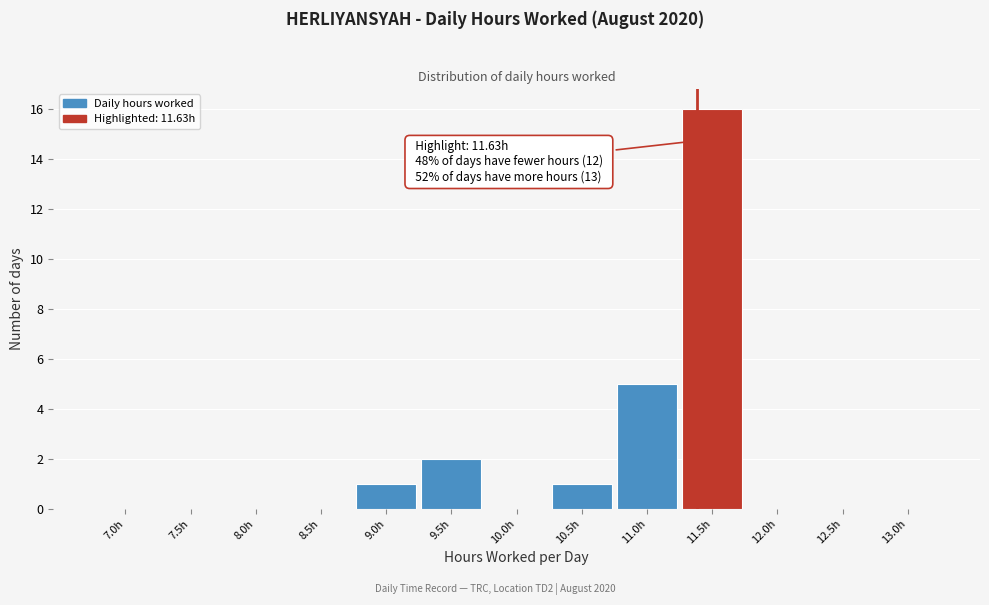

Reading left to right, list all the values displayed in this chart.

7.0h=0	7.5h=0	8.0h=0	8.5h=0	9.0h=1	9.5h=2	10.0h=0	10.5h=1	11.0h=5	11.5h=16	12.0h=0	12.5h=0	13.0h=0